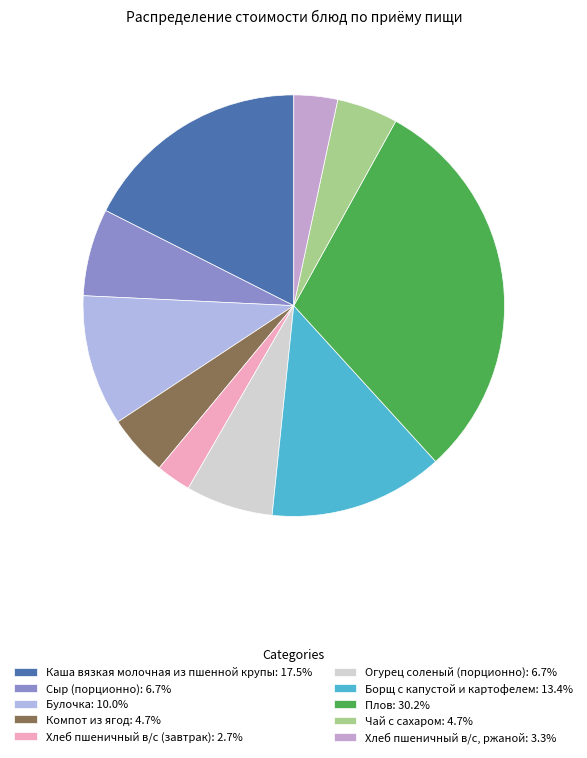

Combined, what portion of the pie is Компот из ягод and Сыр (порционно)?

11.4%